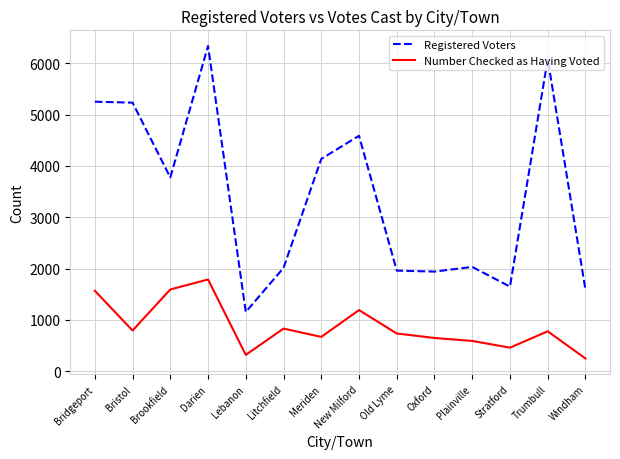

At which category is the sum across all series the highest?

Darien